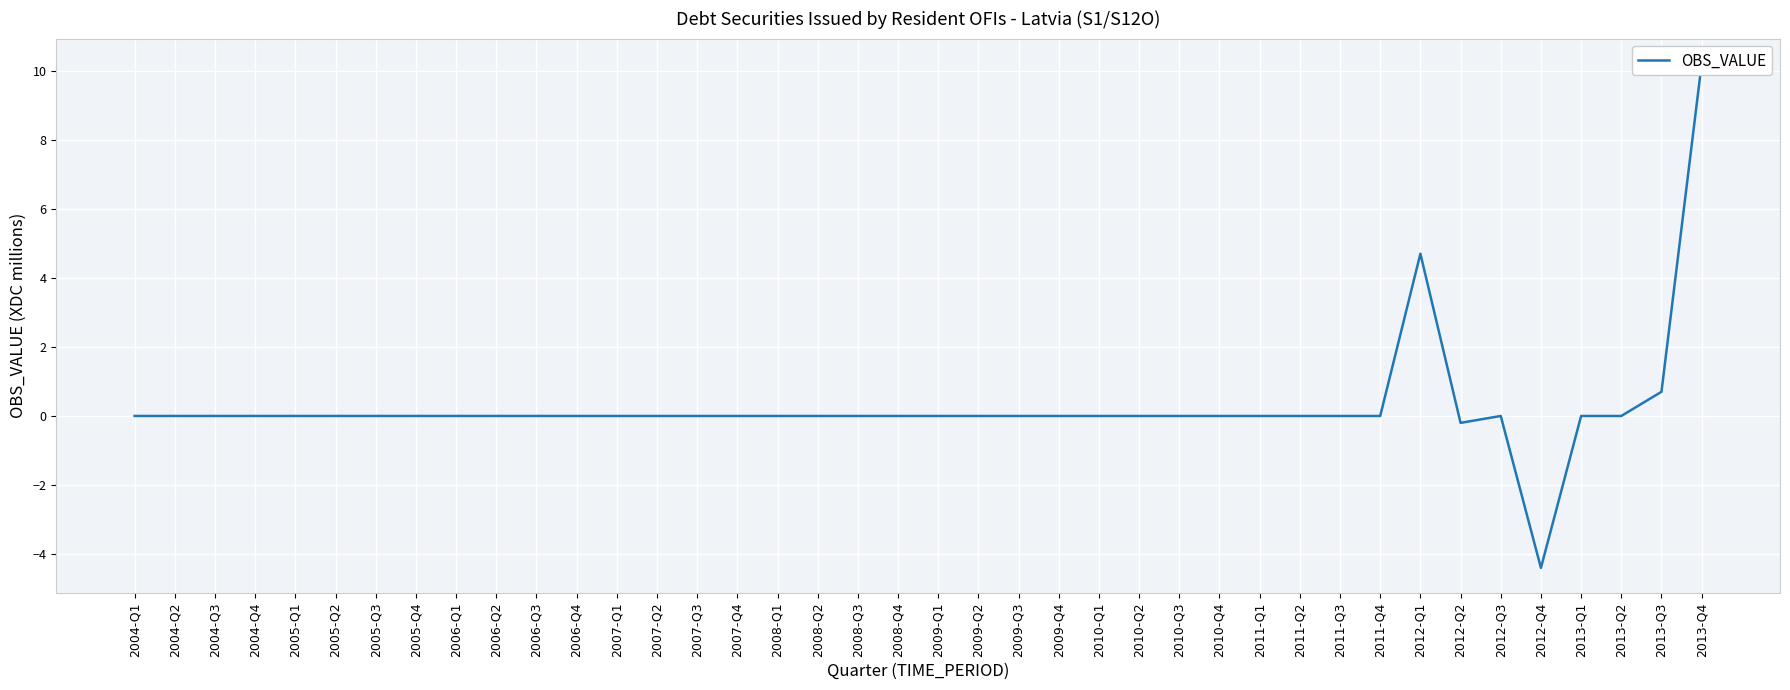

Reading left to right, what are all the values shown in this chart?

2004-Q1=0.0	2004-Q2=0.0	2004-Q3=0.0	2004-Q4=0.0	2005-Q1=0.0	2005-Q2=0.0	2005-Q3=0.0	2005-Q4=0.0	2006-Q1=0.0	2006-Q2=0.0	2006-Q3=0.0	2006-Q4=0.0	2007-Q1=0.0	2007-Q2=0.0	2007-Q3=0.0	2007-Q4=0.0	2008-Q1=0.0	2008-Q2=0.0	2008-Q3=0.0	2008-Q4=0.0	2009-Q1=0.0	2009-Q2=0.0	2009-Q3=0.0	2009-Q4=0.0	2010-Q1=0.0	2010-Q2=0.0	2010-Q3=0.0	2010-Q4=0.0	2011-Q1=0.0	2011-Q2=0.0	2011-Q3=0.0	2011-Q4=0.0	2012-Q1=4.7	2012-Q2=-0.2	2012-Q3=0.0	2012-Q4=-4.4	2013-Q1=0.0	2013-Q2=0.0	2013-Q3=0.7	2013-Q4=10.2